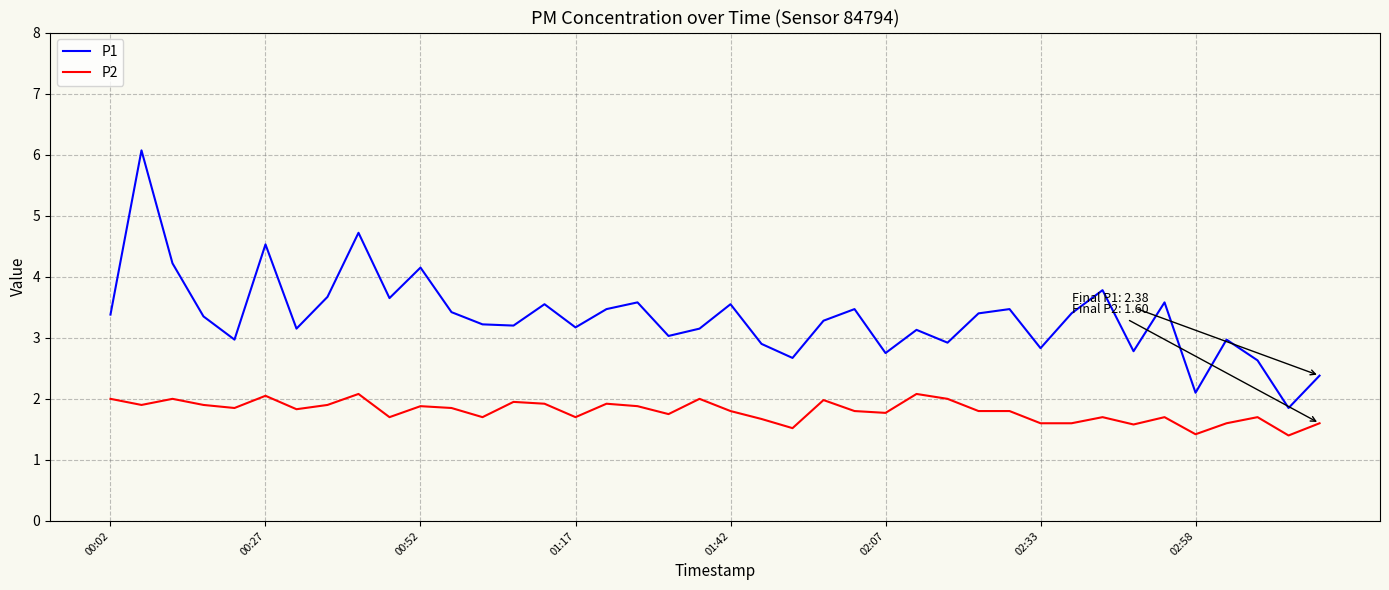

Rank the series by their average value, from lowest to highest.

P2, P1